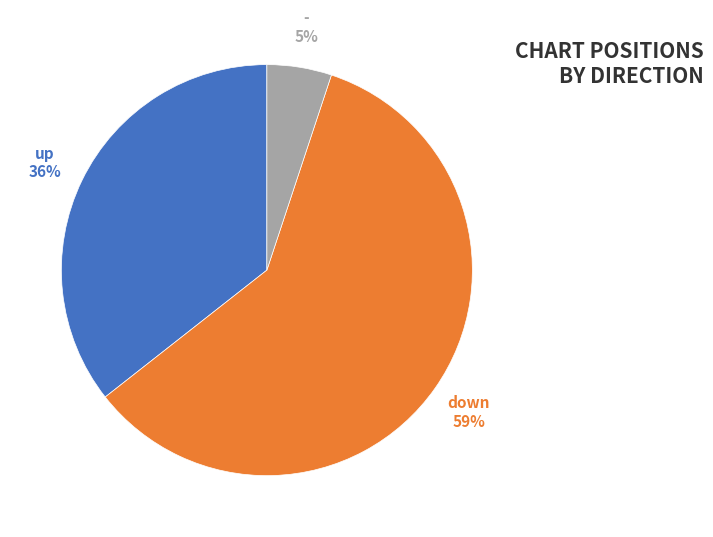

To the nearest percent, what is the difference between the largest and smallest slice percentages?

54%